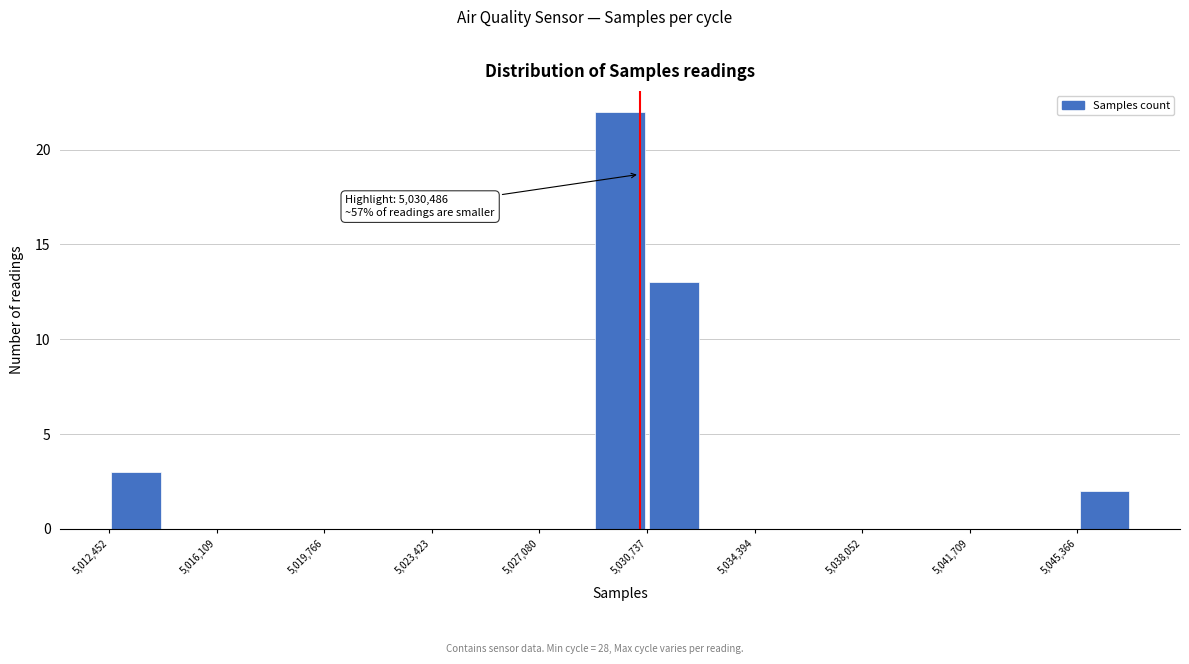

Around what value on the x-axis is the tallest bar? Give the approximate position of its centre, as read against the axis.

5030000